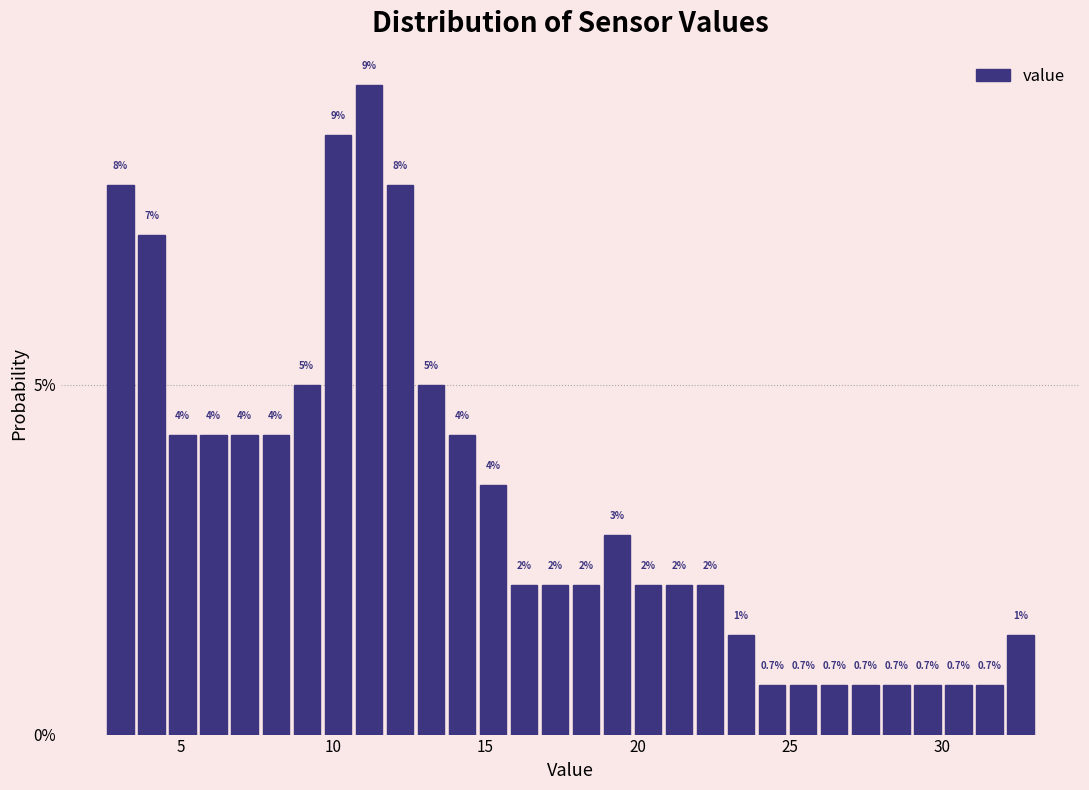

Read against the x-axis, roughly where is the centre of the tallest bar?

11.0